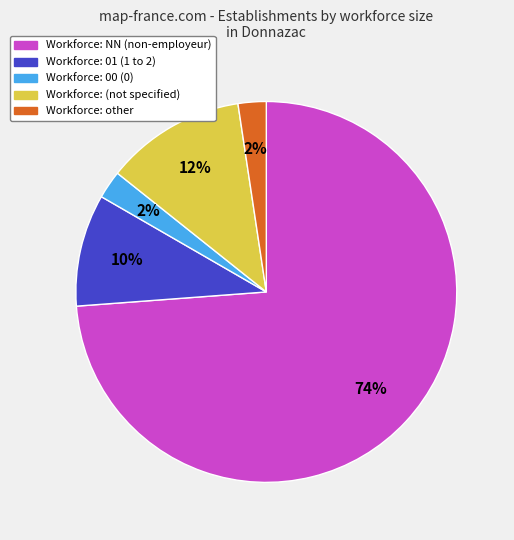

Does any single category account for the majority?

Yes